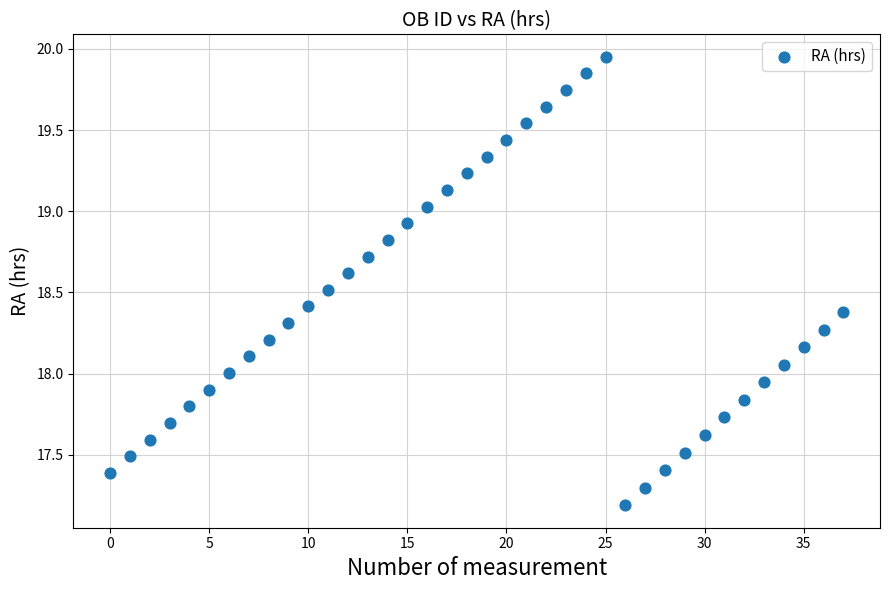

What is the range of Y values (max minus min)?

2.8